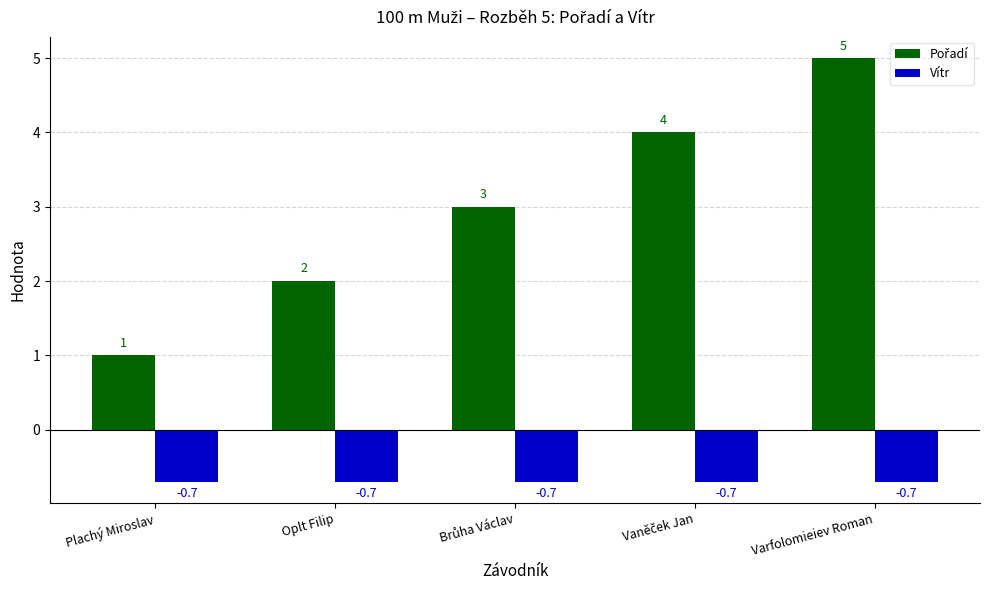

The value of Vítr at Oplt Filip is -0.3. True or false?

False